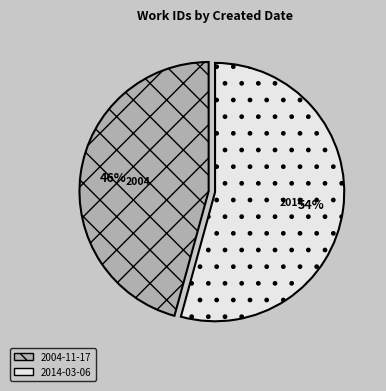

What is the smallest slice in the pie chart?

2004-11-17